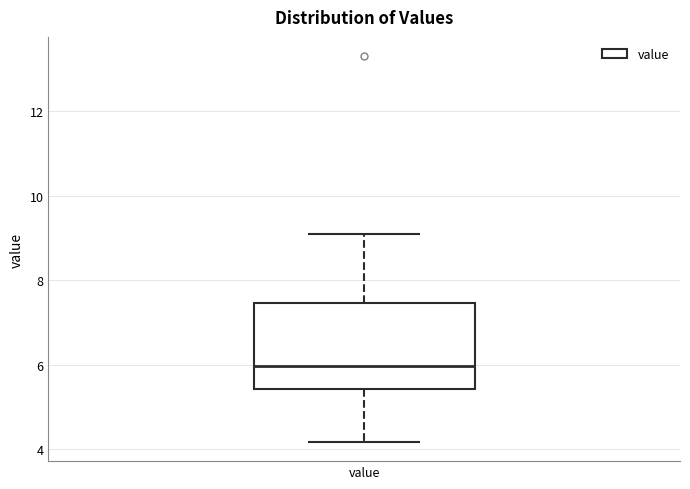

Where does the median line of the box for value sit on the y-axis? The values are not printed on the chart, so give them approximately, as read against the axis.

6.0